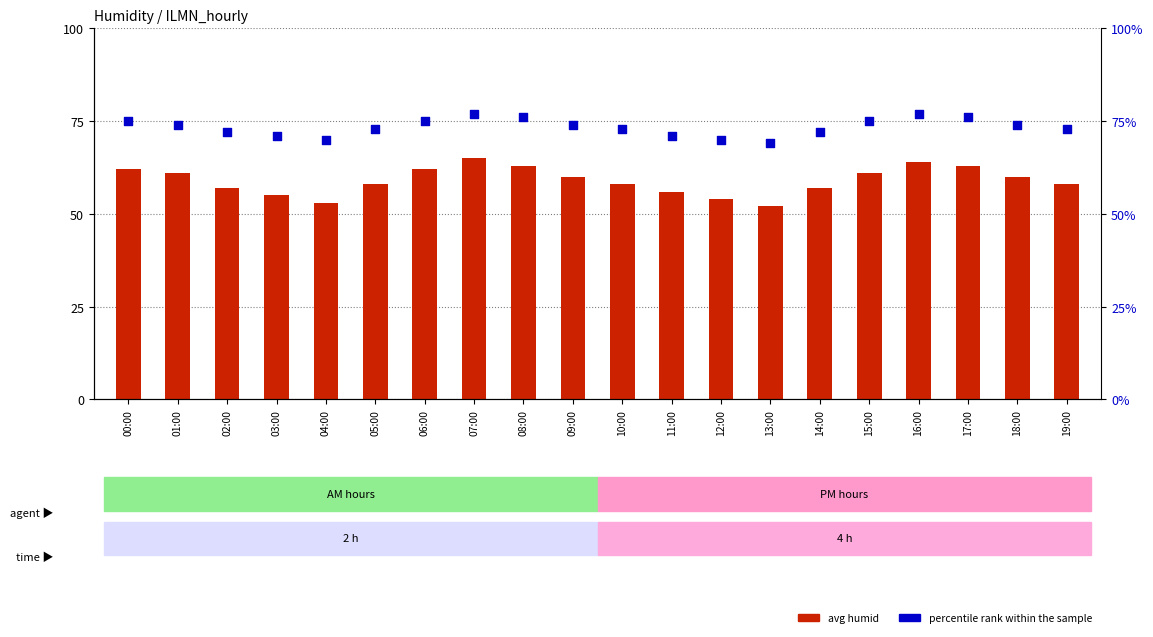

At how many categories does at least one series exceed 67?

20